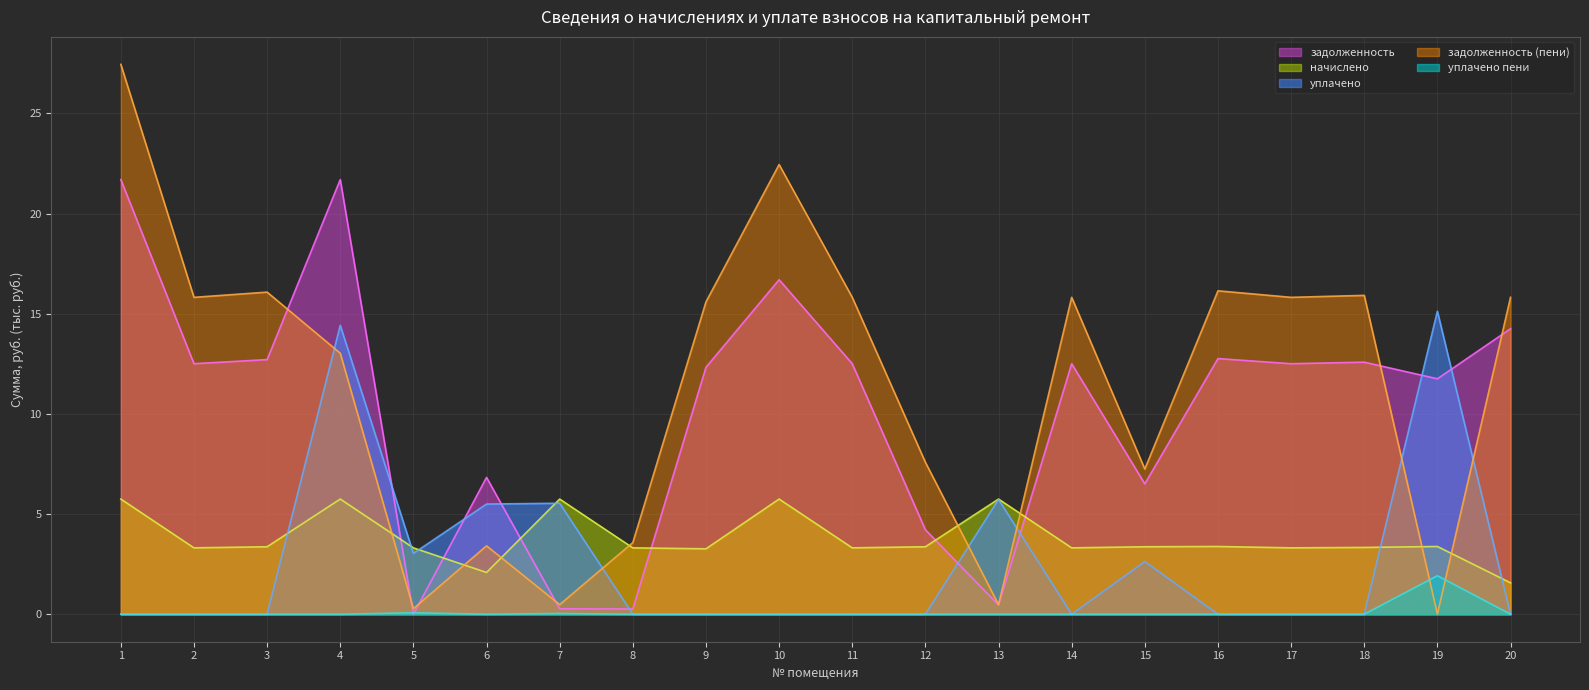

What is the total value across all series at 7?

12.1